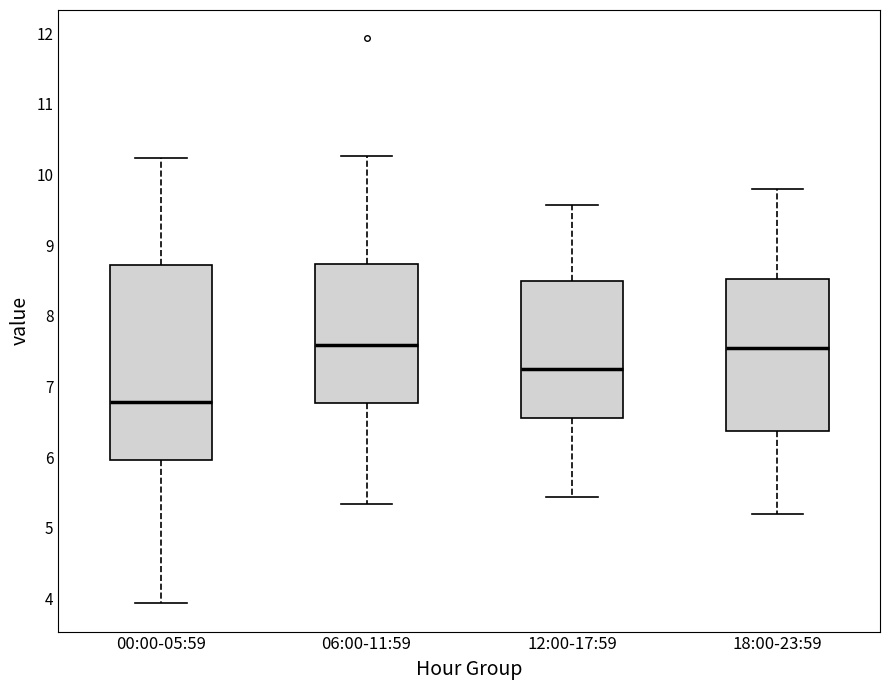

Comparing the boxes themselves (not the whiskers), which one is the tallest?

00:00-05:59